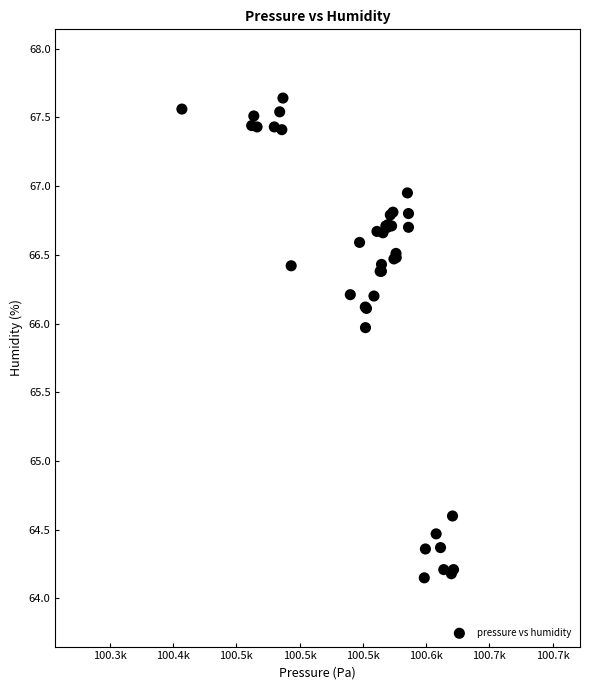

What Y value in the scatter plot is closest to 65?

64.6